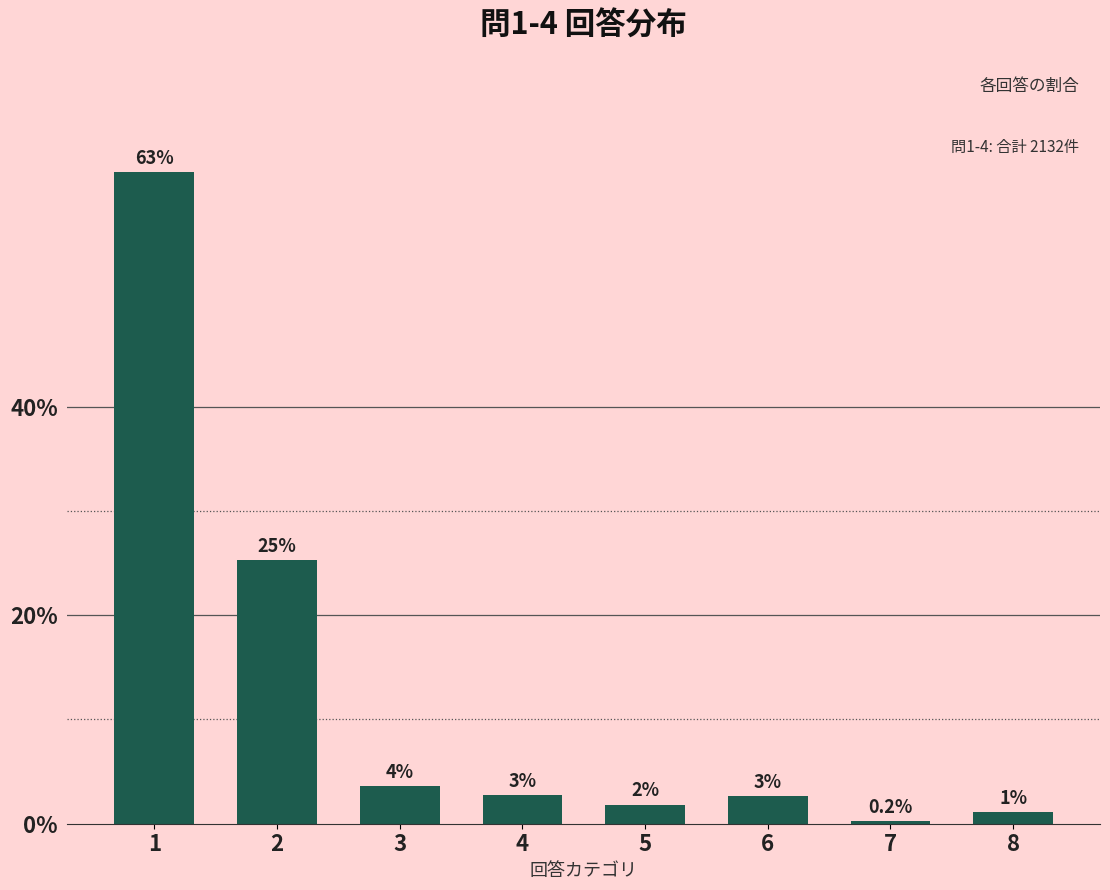

Rank the categories by value from lowest to highest.

7, 8, 5, 6, 4, 3, 2, 1